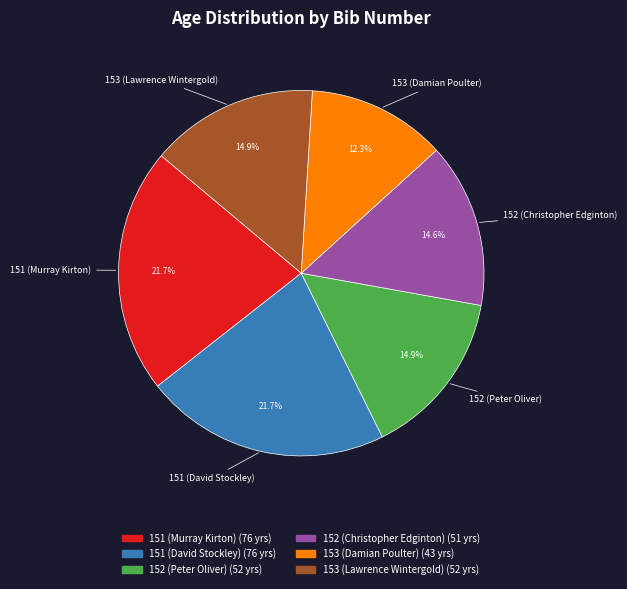

Count the number of slices in the pie.

6